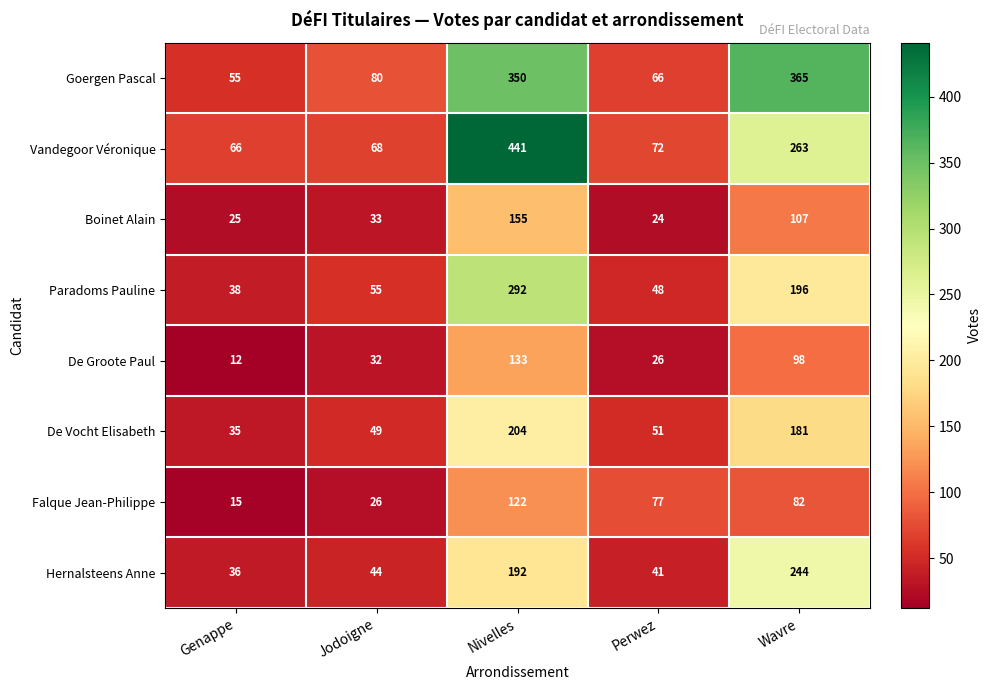

Read the De Vocht Elisabeth value at Genappe, to the nearest 10.

40